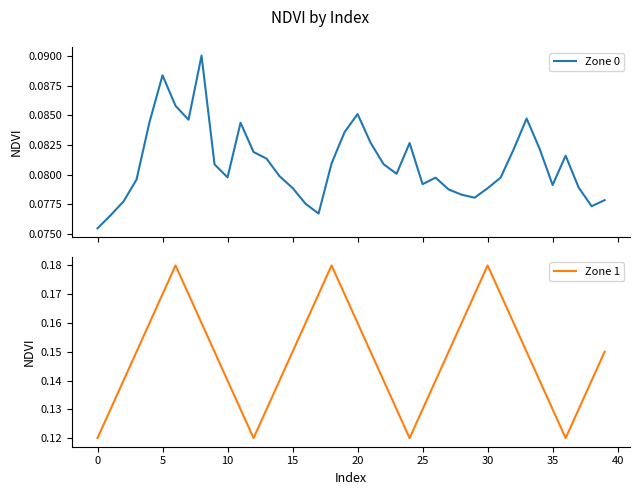

What are all the series names shown in the legend?

Zone 0, Zone 1